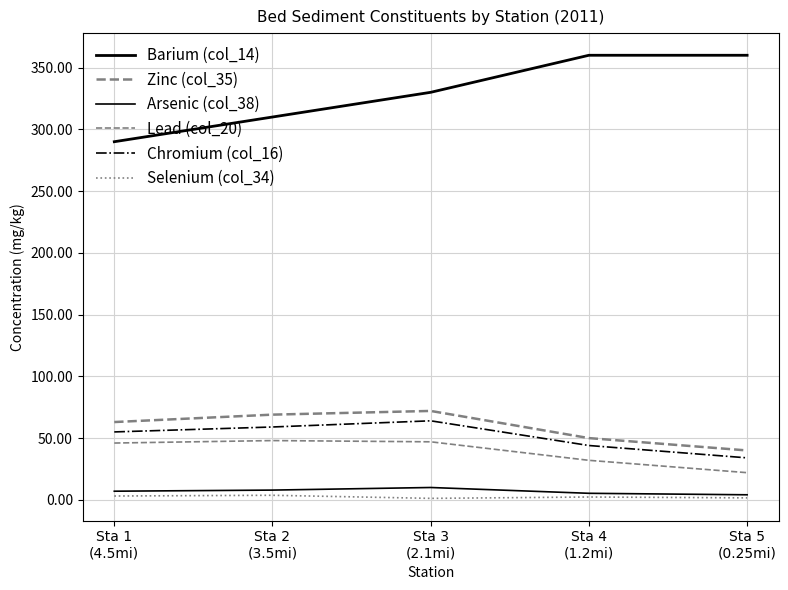

Which series changed the most between Sta 1
(4.5mi) and Sta 4
(1.2mi)?

Barium (col_14)